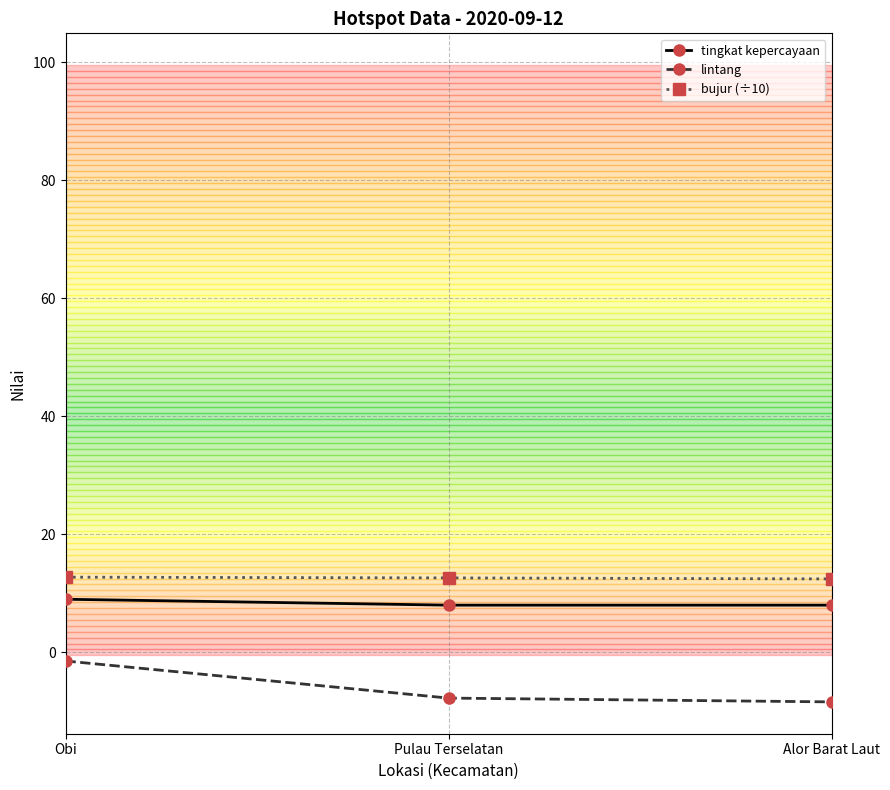

The bujur (÷10) series shows 21.9 at Alor Barat Laut. True or false?

False